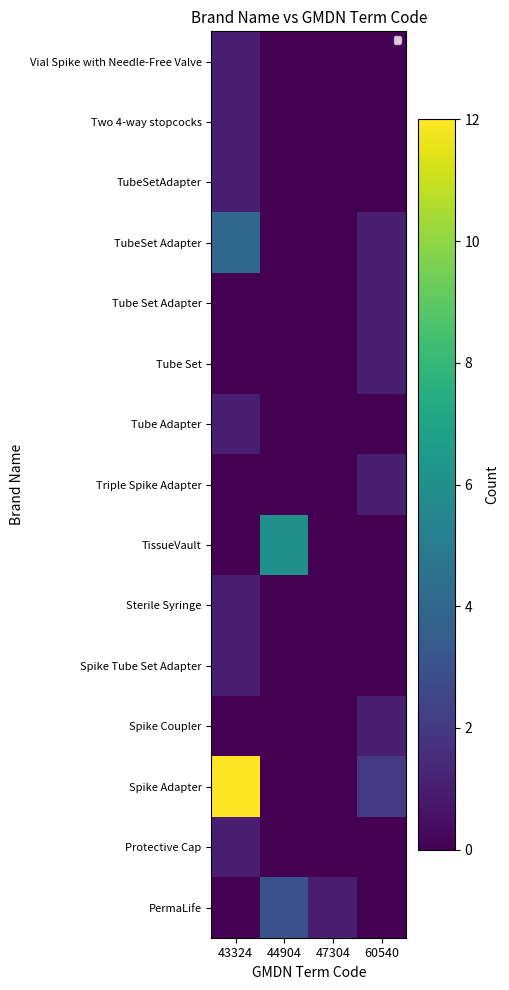

Rank the series by their maximum value, from lowest to highest.

Vial Spike with Needle-Free Valve, Two 4-way stopcocks, TubeSetAdapter, Tube Set Adapter, Tube Set, Tube Adapter, Triple Spike Adapter, Sterile Syringe, Spike Tube Set Adapter, Spike Coupler, Protective Cap, PermaLife, TubeSet Adapter, TissueVault, Spike Adapter